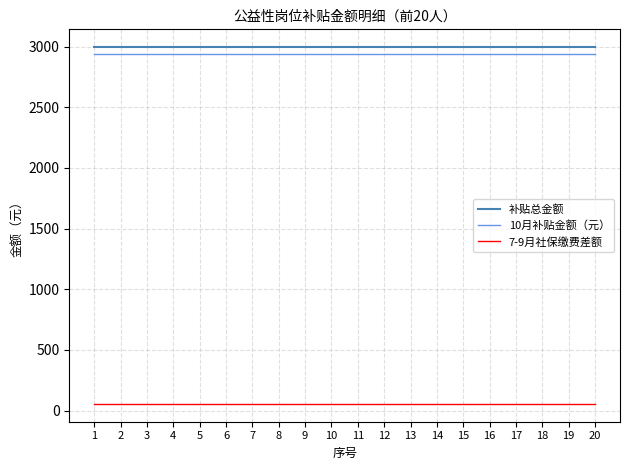

Which series has the largest total across all categories?

补贴总金额